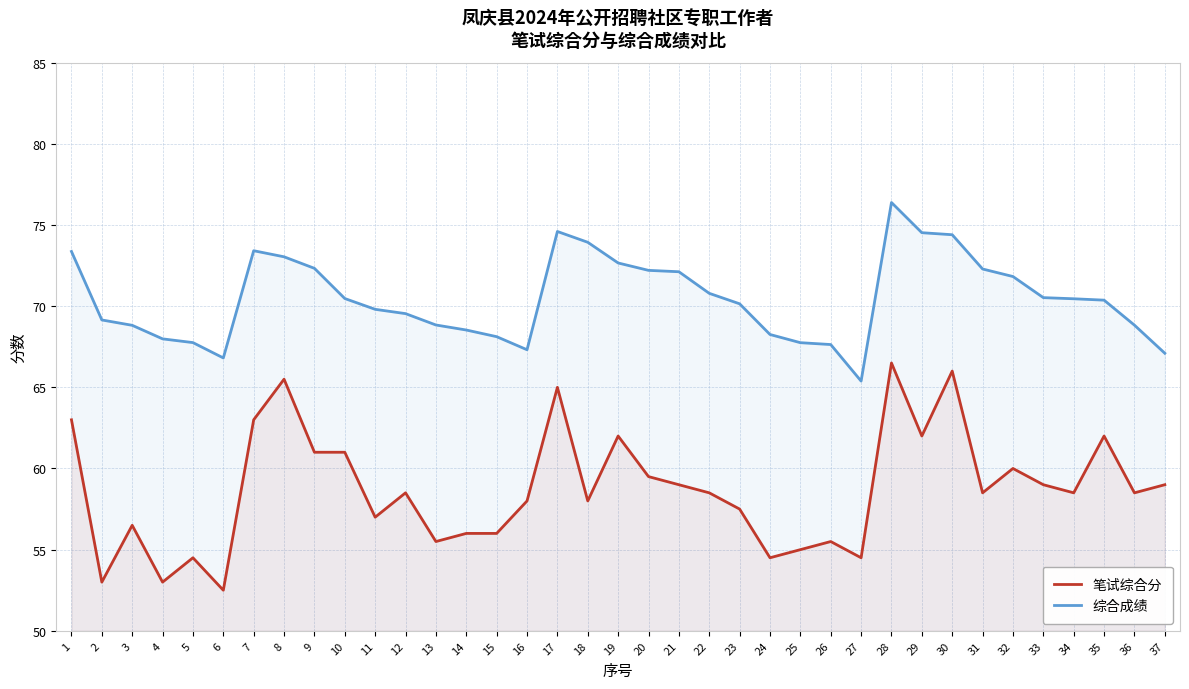

What is the sum of the 笔试综合分 values at 7 and 17?

128.0